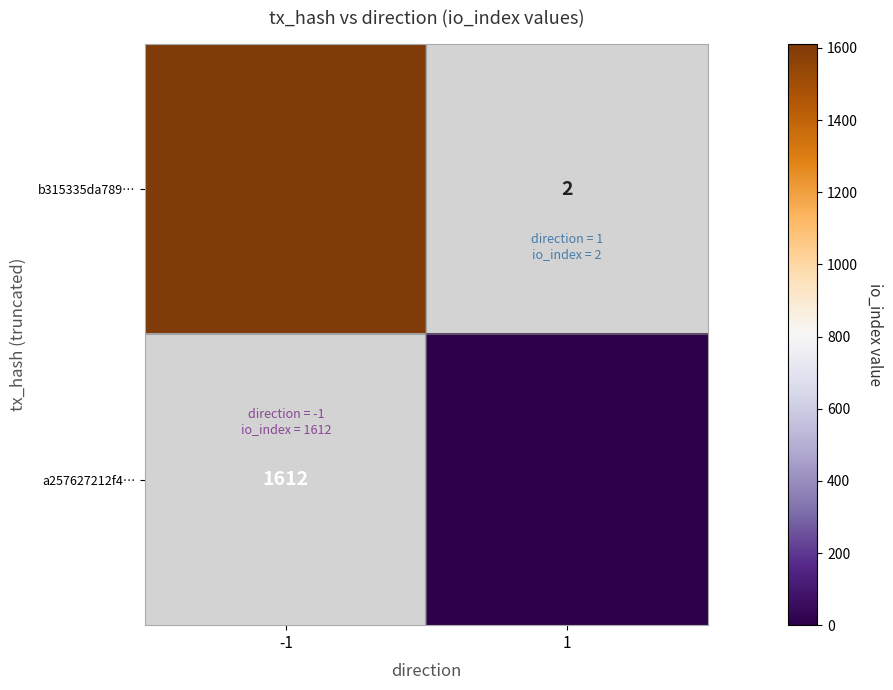

What is the greatest value displayed?

1612